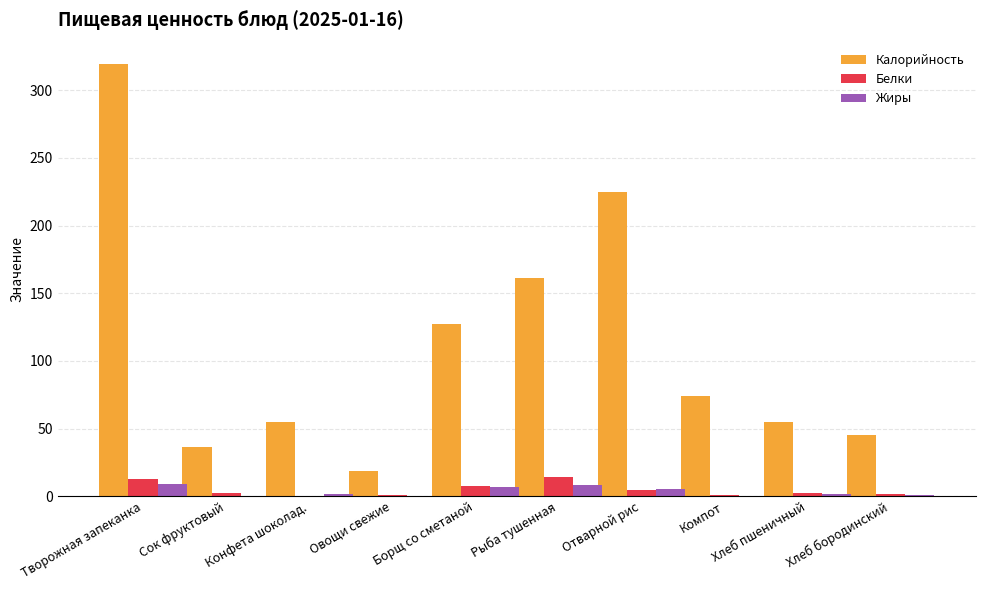

What are all the series names shown in the legend?

Калорийность, Белки, Жиры